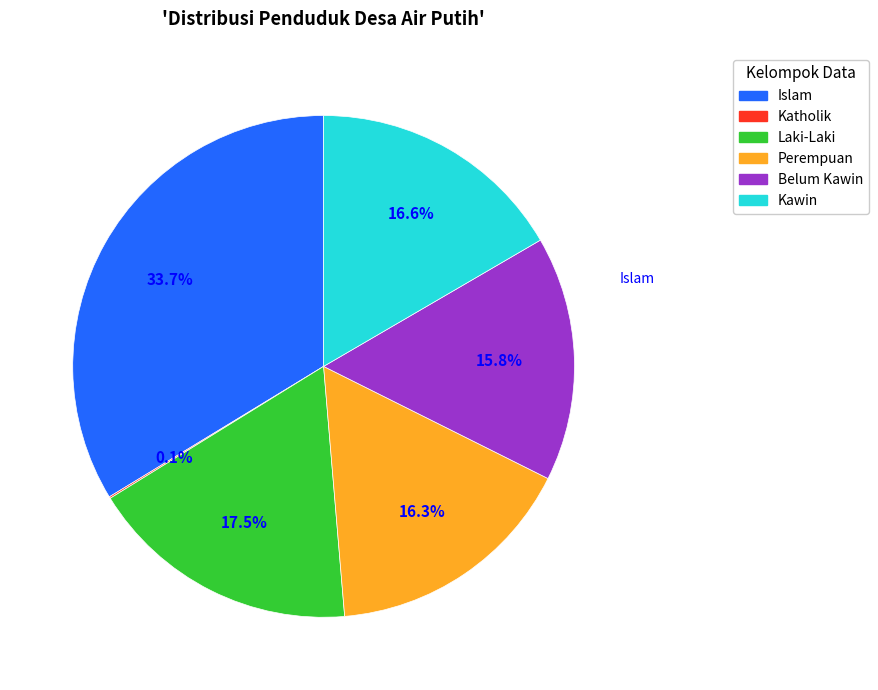

Is Islam the majority of the pie?

No